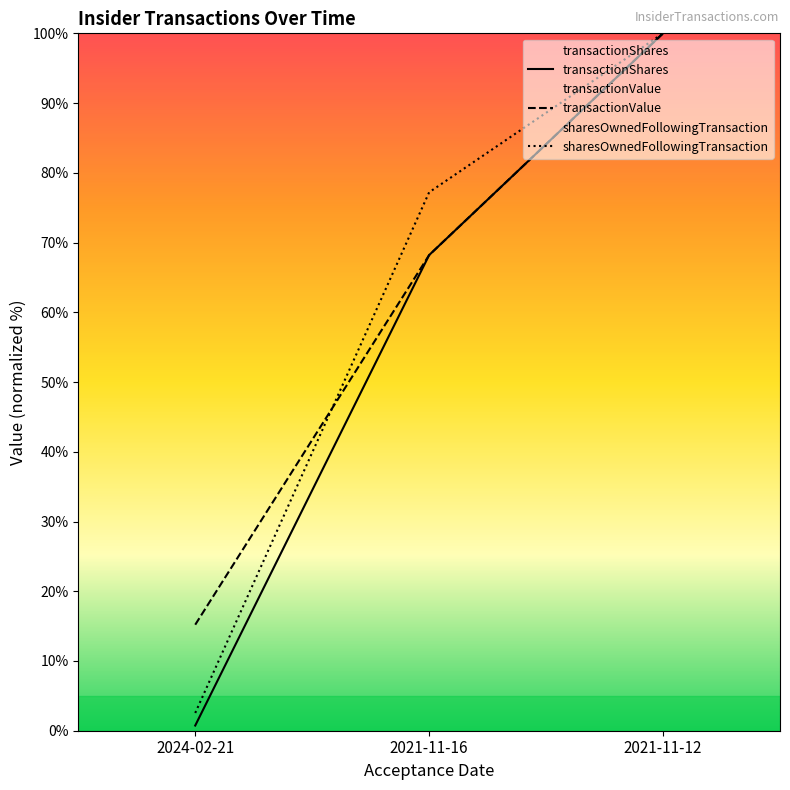

What is the minimum value for transactionShares?

0.7